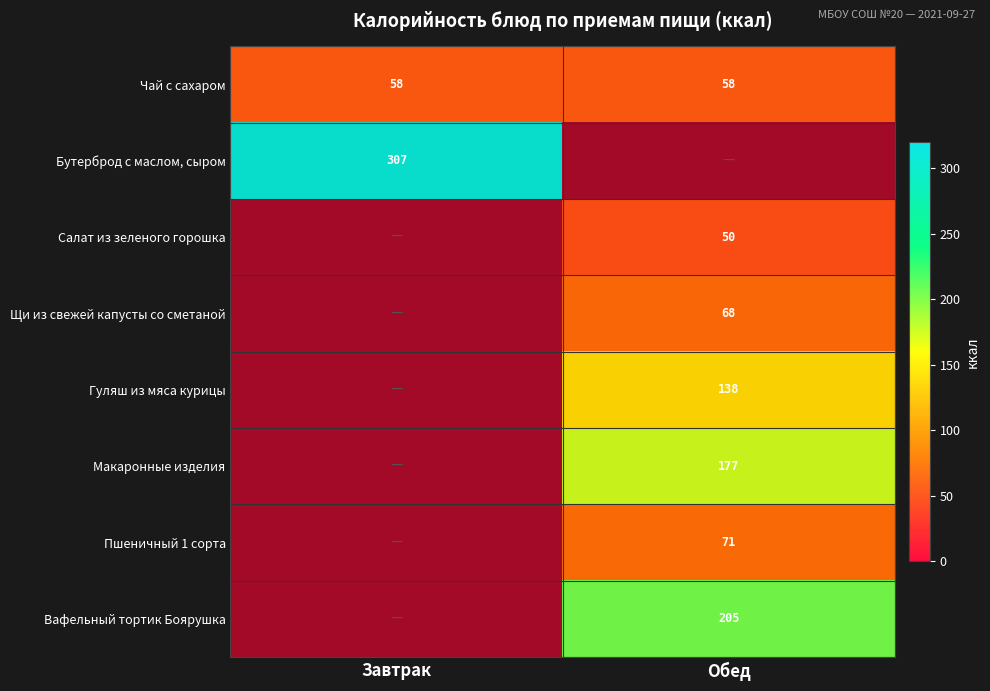

True or false: Вафельный тортик Боярушка has a value of 275.4 at Обед.

False